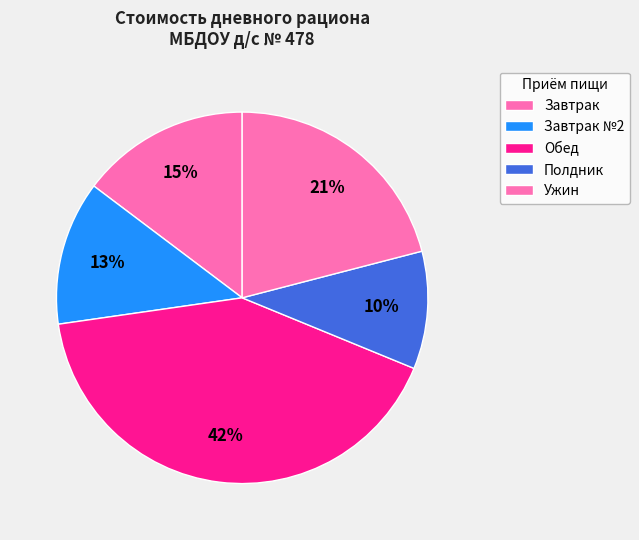

Count the number of slices in the pie.

5